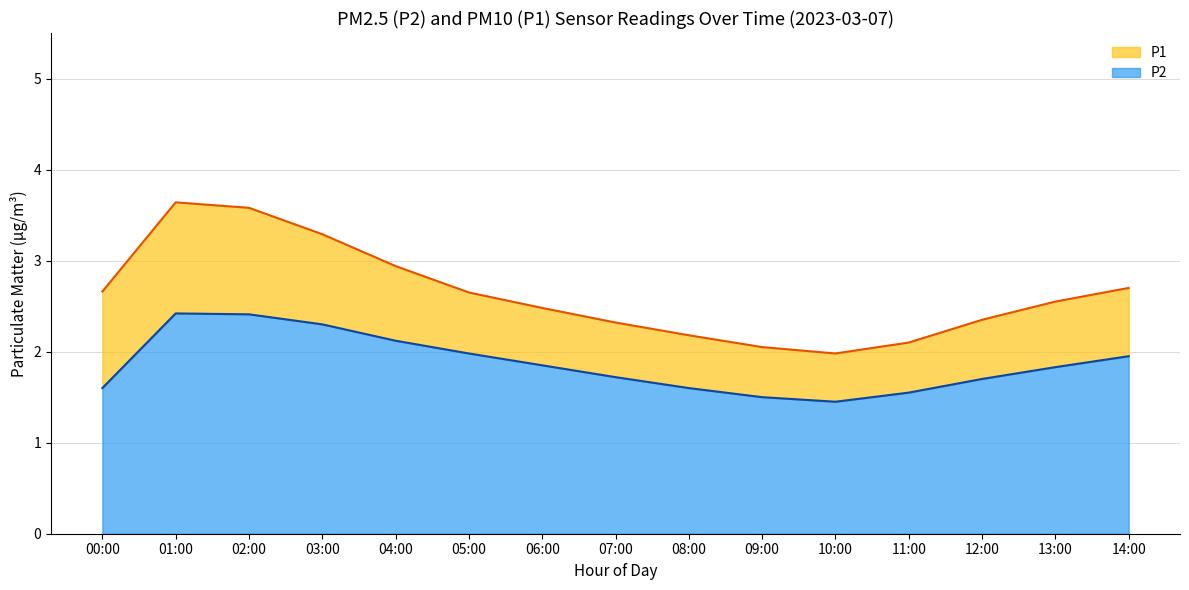

What are all the series names shown in the legend?

P1, P2